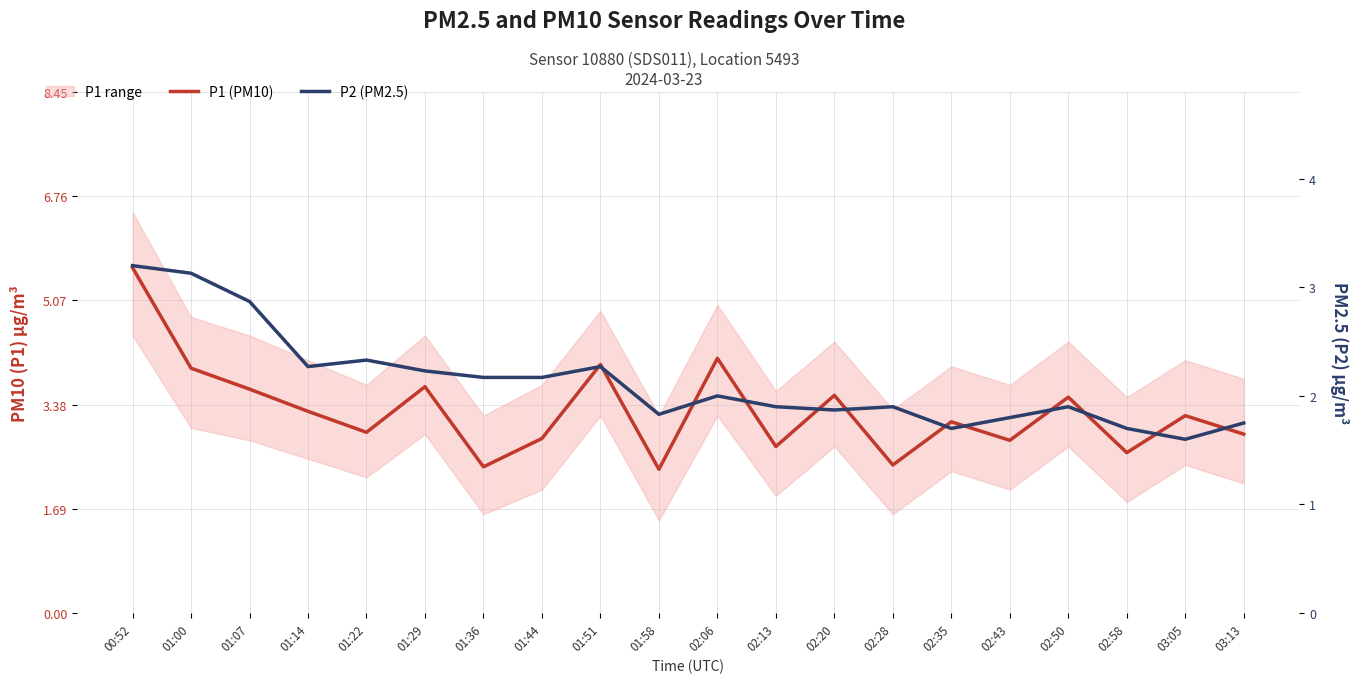

At which category is the sum across all series the highest?

00:52